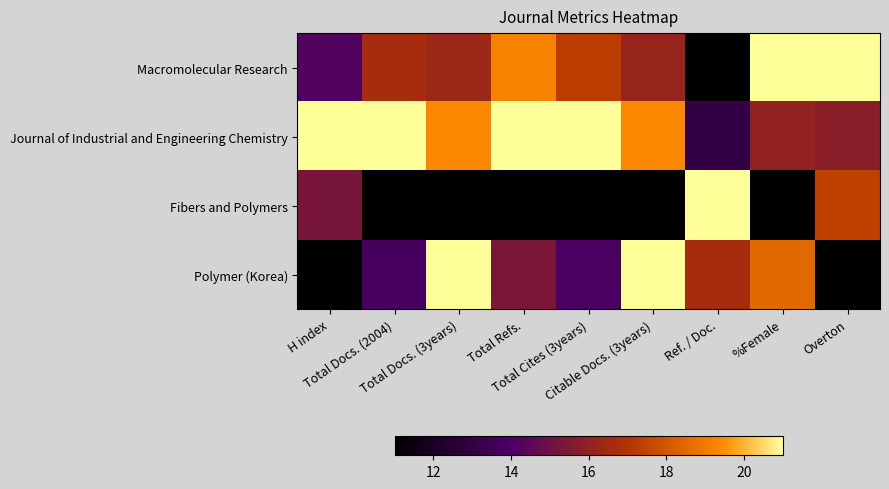

What is the spread (max minus min) of values at H index?

10.0